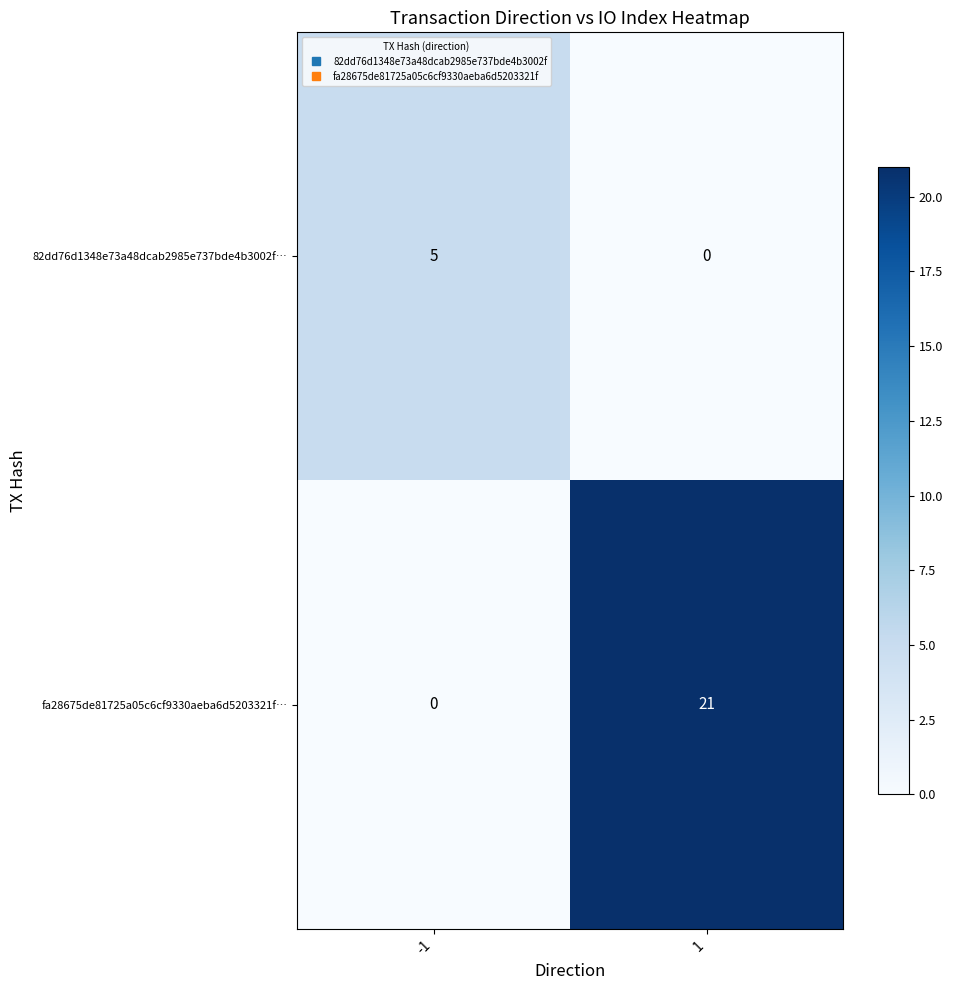

Reading left to right, transcribe all the data shown in this chart.

82dd76d1348e73a48dcab2985e737bde4b3002f…: 5	0
fa28675de81725a05c6cf9330aeba6d5203321f…: 0	21